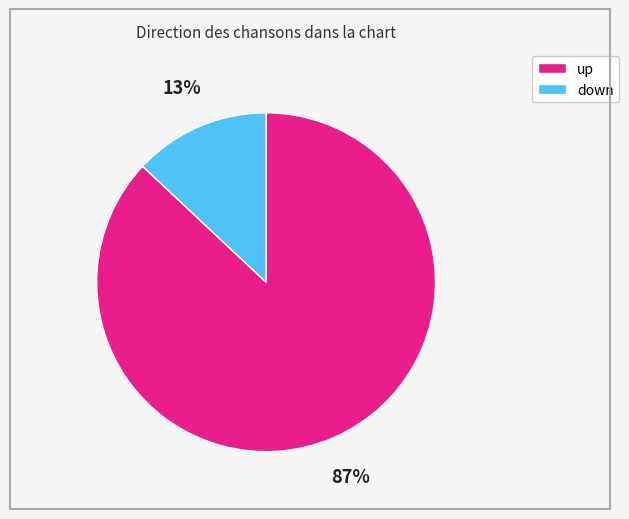

Rank the categories by value from highest to lowest.

up, down